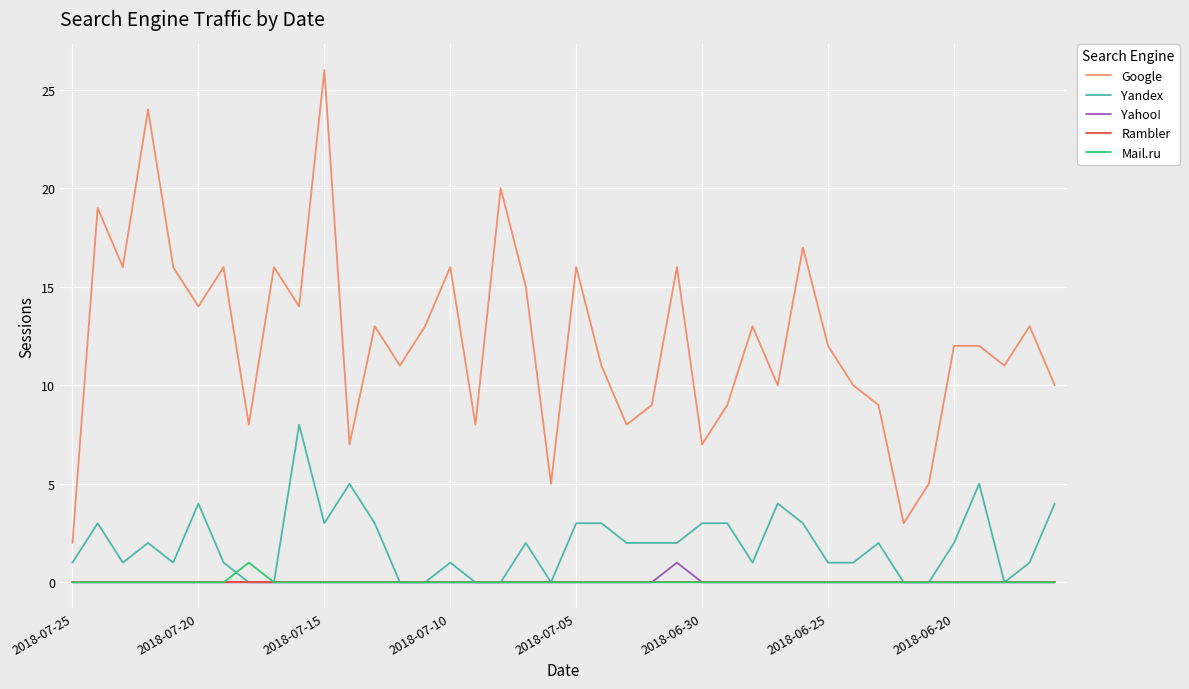

What is the difference between the second highest and minimum values in the Yandex series?

5